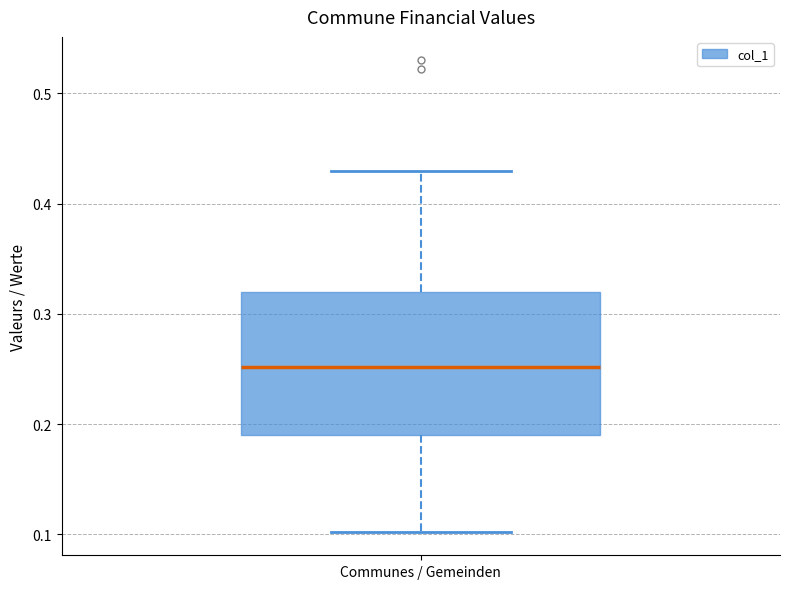

Where does the median line of the box for Communes / Gemeinden sit on the y-axis? The values are not printed on the chart, so give them approximately, as read against the axis.

0.25